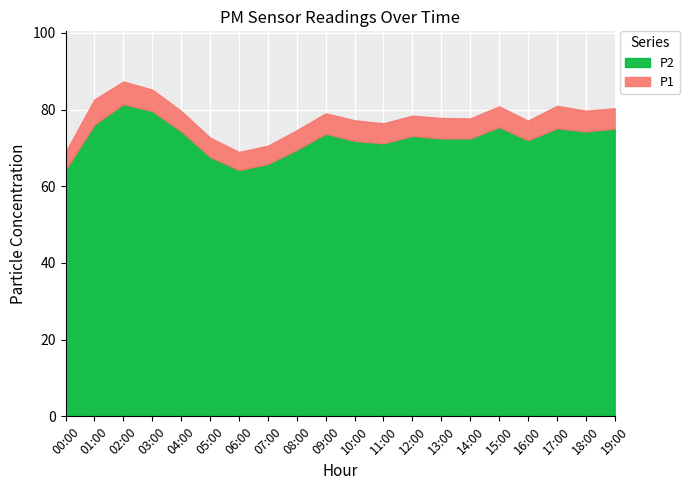

Is the value of P1 at 07:00 greater than the value of P2 at 19:00?

No